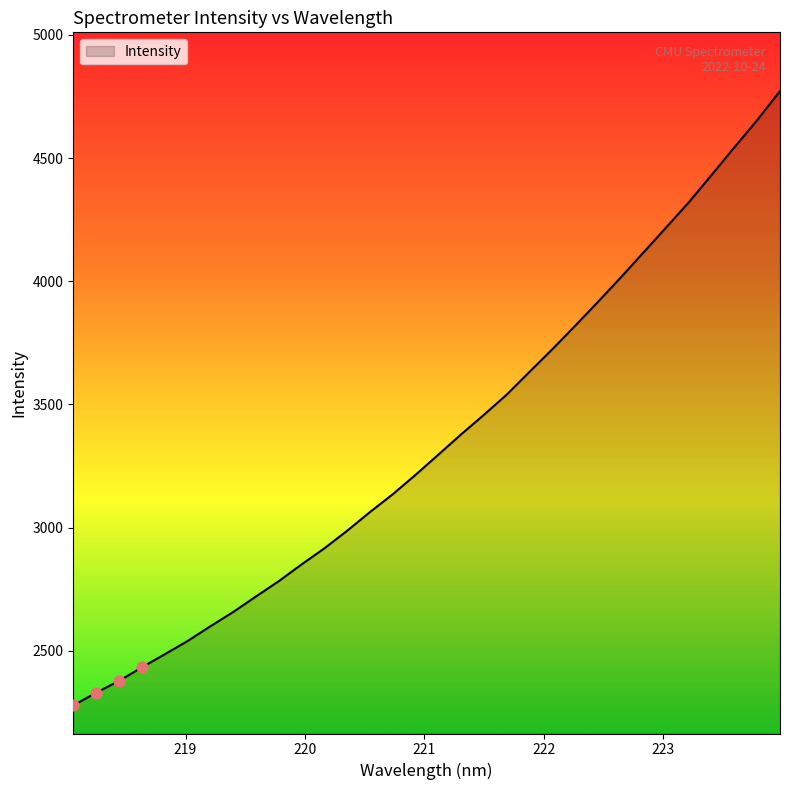

What is the difference between the maximum and minimum values?

2493.7